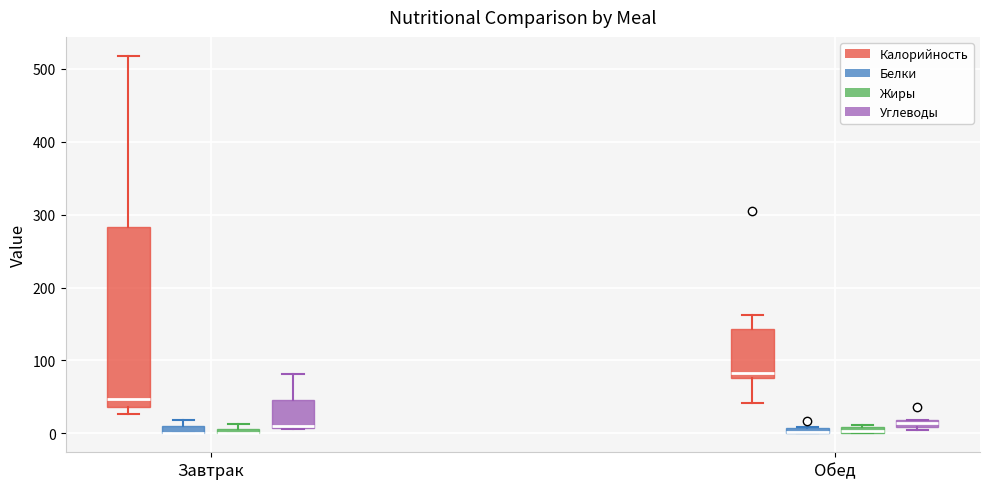

Which box is the tallest, from its lower edge to its upper edge?

Завтрак (Калорийность)